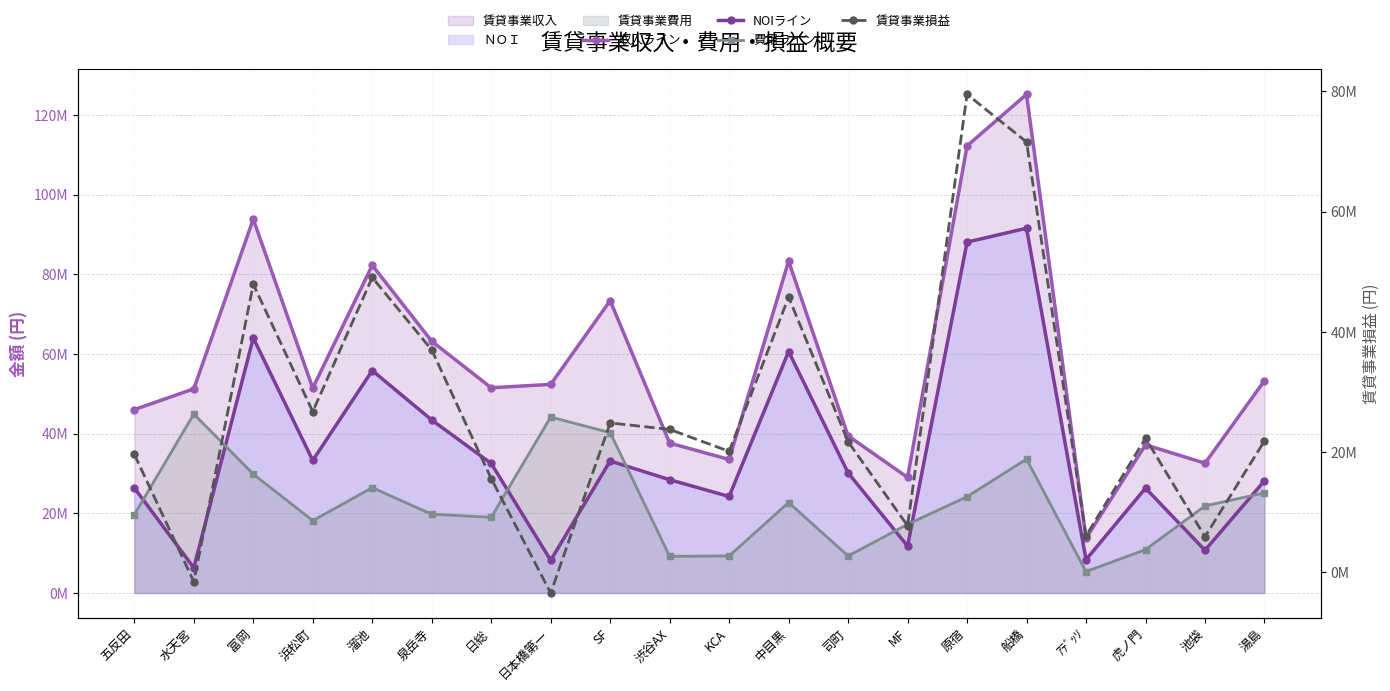

Where is NOIライン nearest to the value 48956780?

泉岳寺